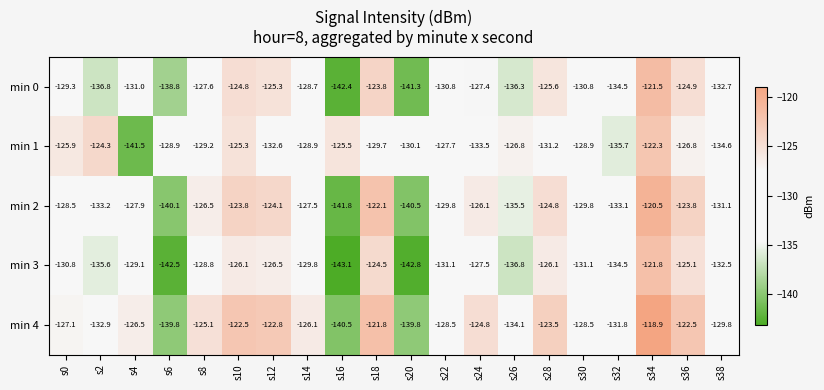

At which label does min 3 reach its minimum?

s16